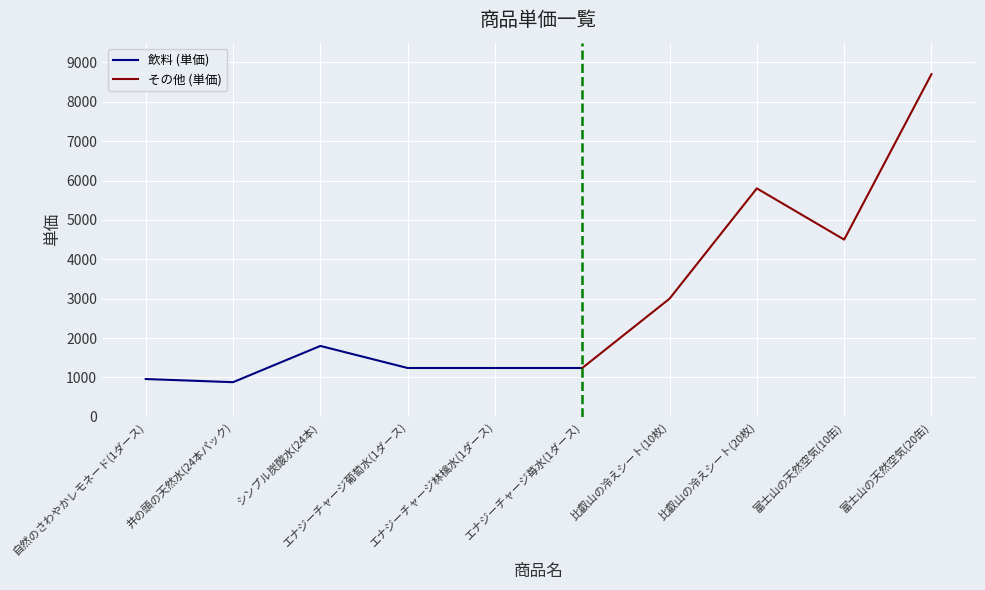

Rank the categories by value from highest to lowest.

富士山の天然空気(20缶), 比叡山の冷えシート(20枚), 富士山の天然空気(10缶), 比叡山の冷えシート(10枚), シンプル炭酸水(24本), エナジーチャージ葡萄水(1ダース), エナジーチャージ林檎水(1ダース), エナジーチャージ苺水(1ダース), 自然のさわやかレモネード(1ダース), 井の頭の天然水(24本パック)